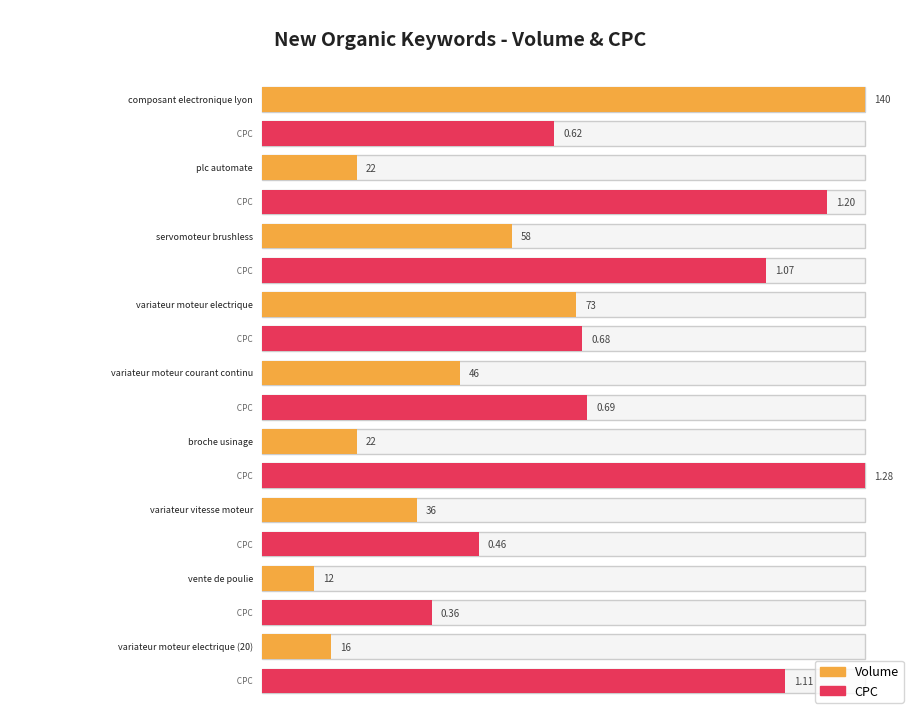

Reading right to left, list all the values displayed in this chart.

Volume: variateur moteur electrique (20)=16.0	vente de poulie=12.0	variateur vitesse moteur=36.0	broche usinage=22.0	variateur moteur courant continu=46.0	variateur moteur electrique=73.0	servomoteur brushless=58.0	plc automate=22.0	composant electronique lyon=140.0
CPC: variateur moteur electrique (20)=1.1	vente de poulie=0.4	variateur vitesse moteur=0.5	broche usinage=1.3	variateur moteur courant continu=0.7	variateur moteur electrique=0.7	servomoteur brushless=1.1	plc automate=1.2	composant electronique lyon=0.6